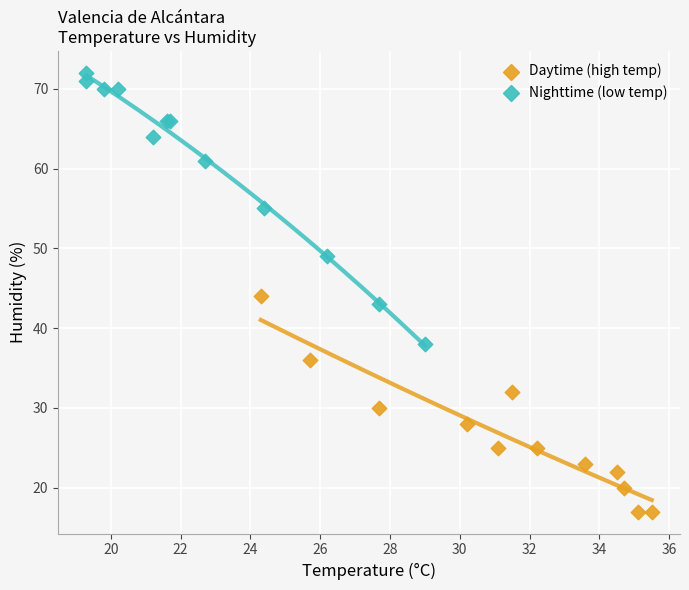

Which series contains the highest Y value?

Nighttime (low temp)